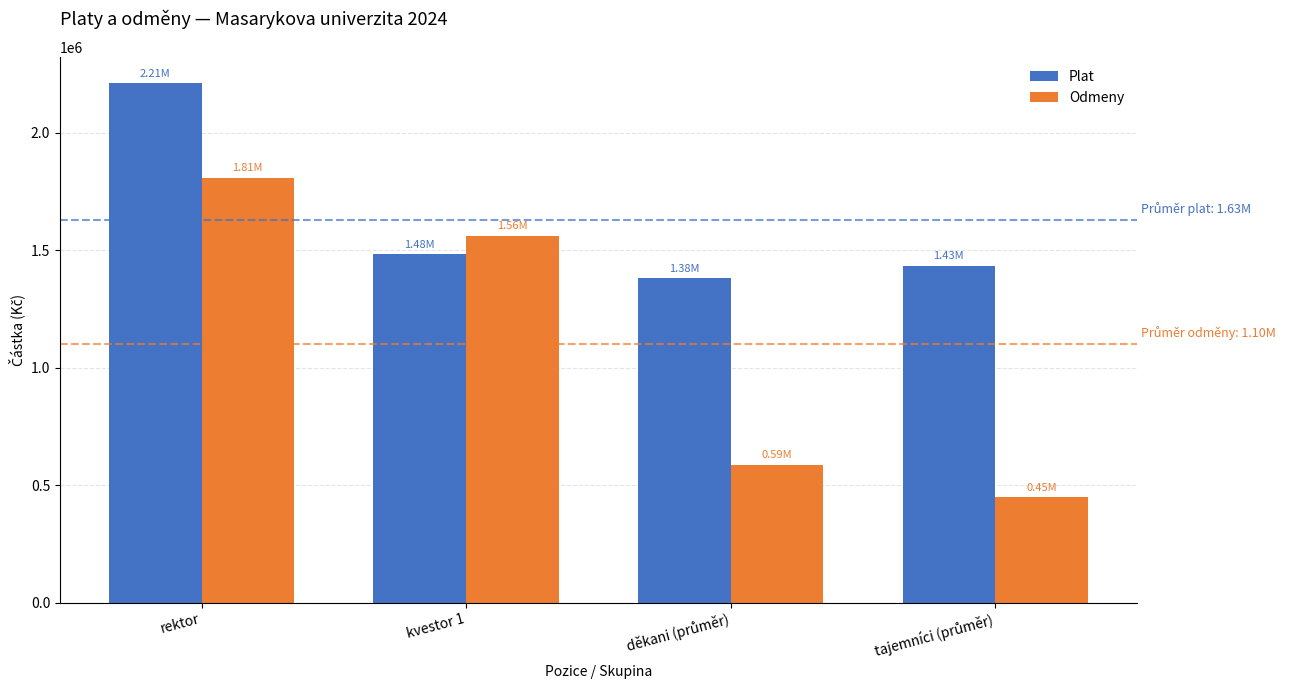

At rektor, list the series in order from largest to smallest.

Plat, Odmeny